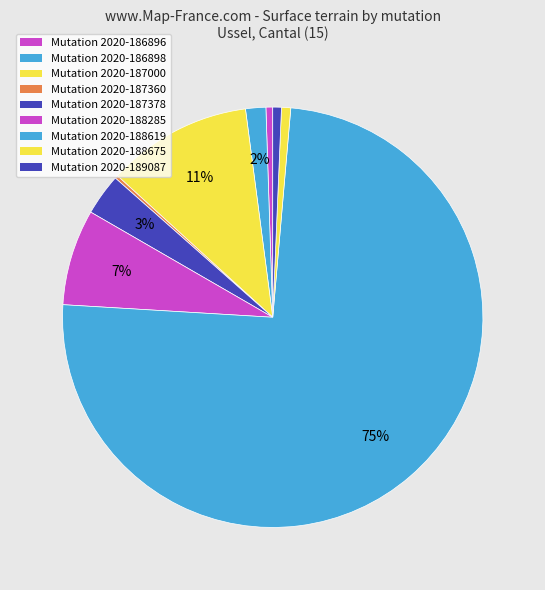

How many slices are in this pie chart?

9